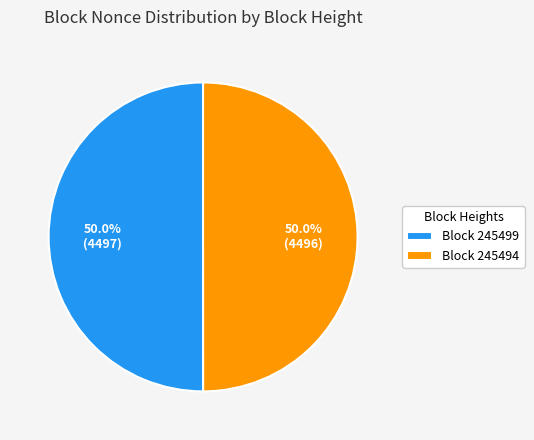

Approximately how many times larger is the value at Block 245499 compared to Block 245494?

1.0